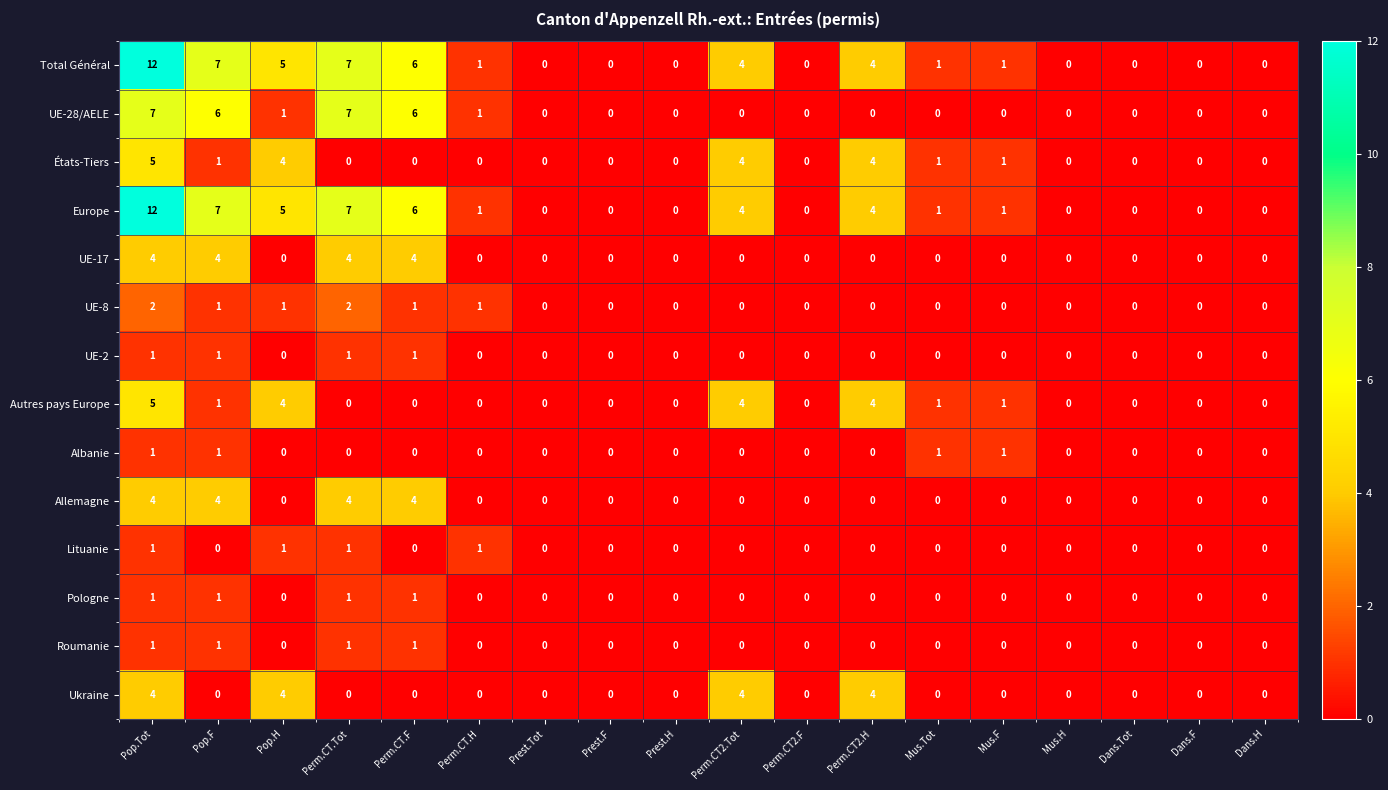

Count the number of data series in this chart.

14